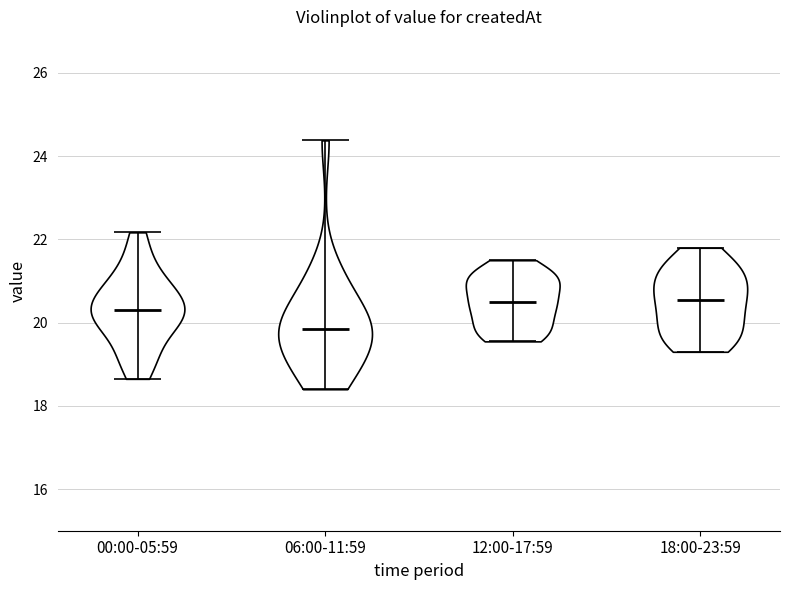

Reading left to right, read every violin against the y-axis: where its median line is, and the lowest and highest points it reaches. The values are not printed on the chart, so give them approximately, as read against the axis.

00:00-05:59: median line 20.4, lowest point 18.6, highest point 22.2
06:00-11:59: median line 19.8, lowest point 18.4, highest point 24.4
12:00-17:59: median line 20.6, lowest point 19.6, highest point 21.6
18:00-23:59: median line 20.6, lowest point 19.4, highest point 21.8